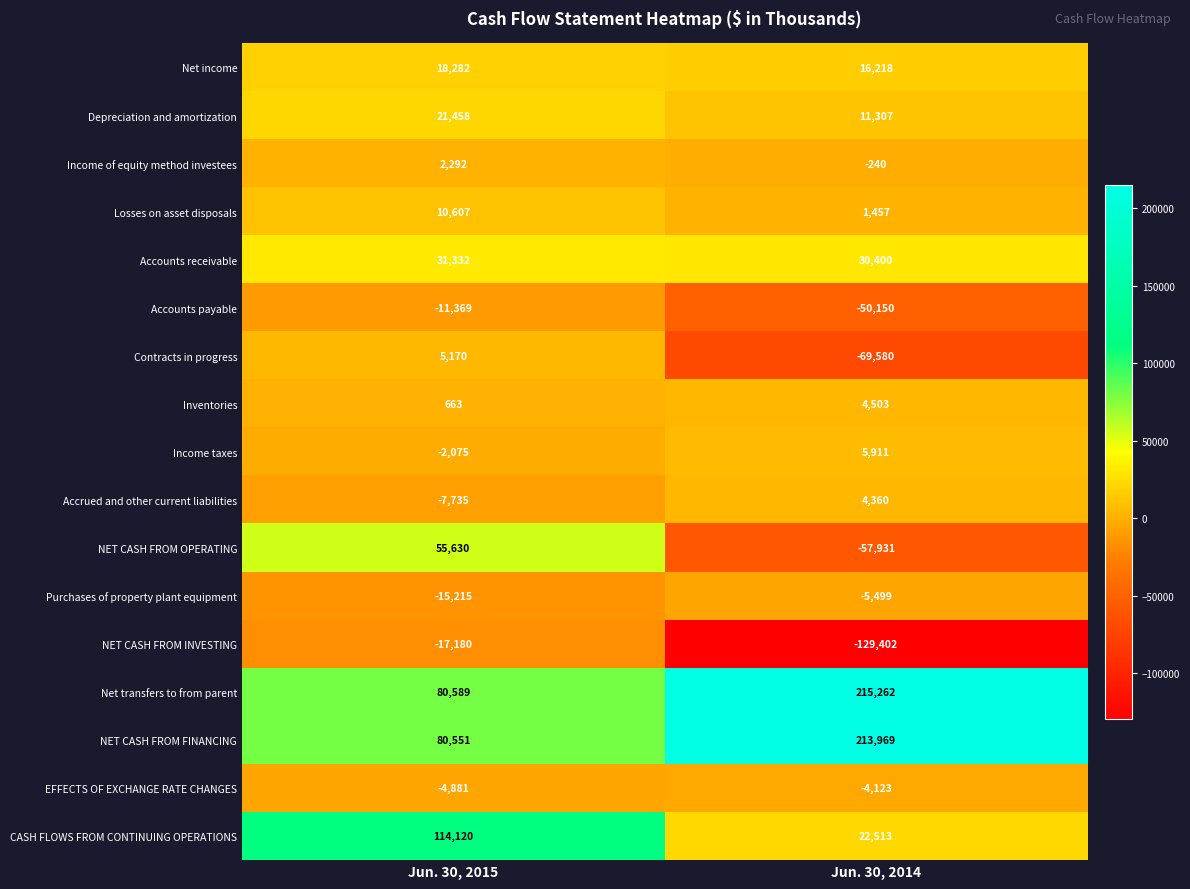

What is the total value across all series at Jun. 30, 2014?

208975